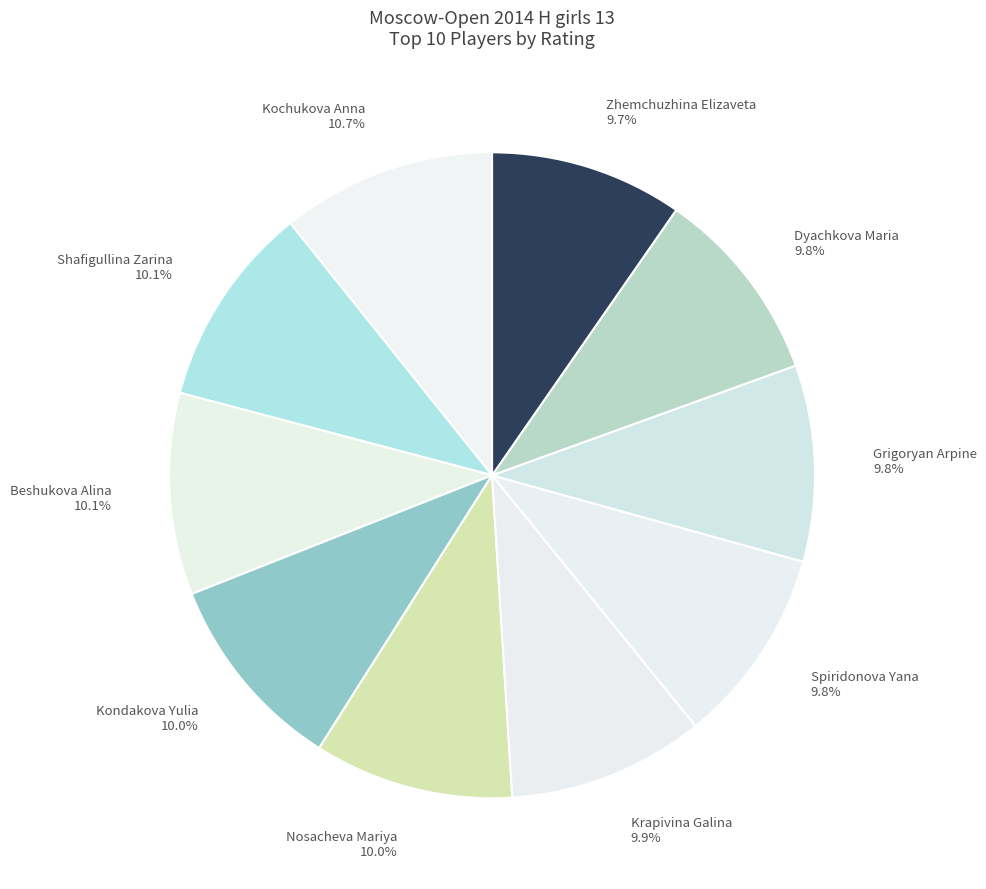

The Krapivina Galina slice represents 21% of the pie. True or false?

False